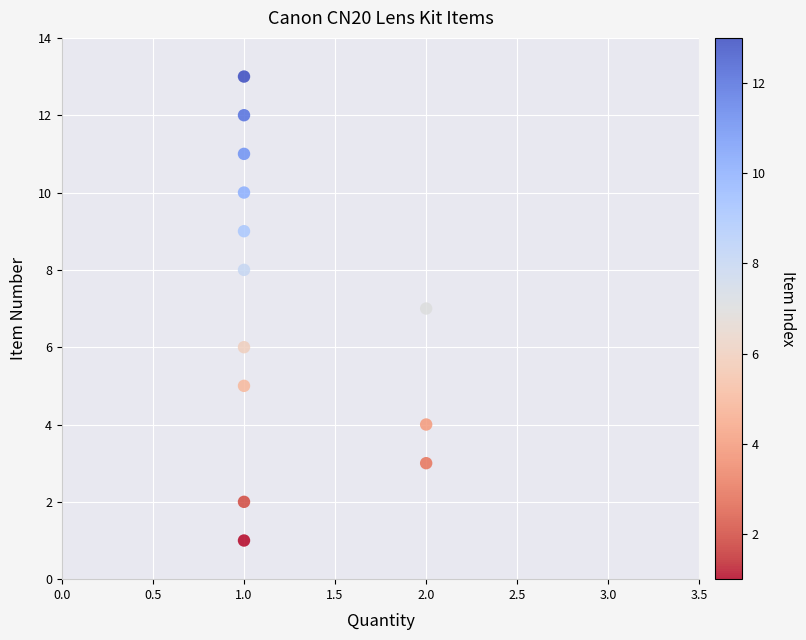

What is the range of Y values (max minus min)?

12